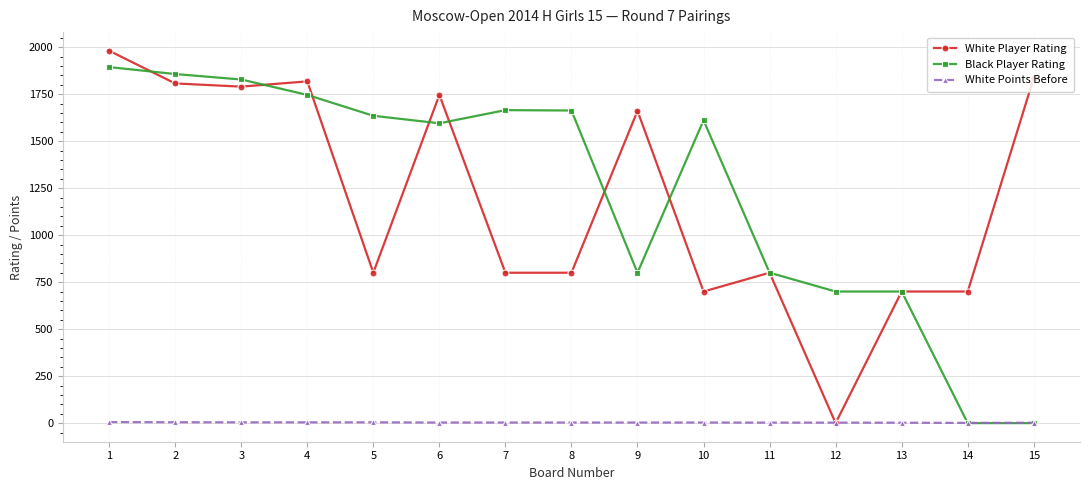

What is the value of the White Player Rating point at the 9th from the left?

1661.0